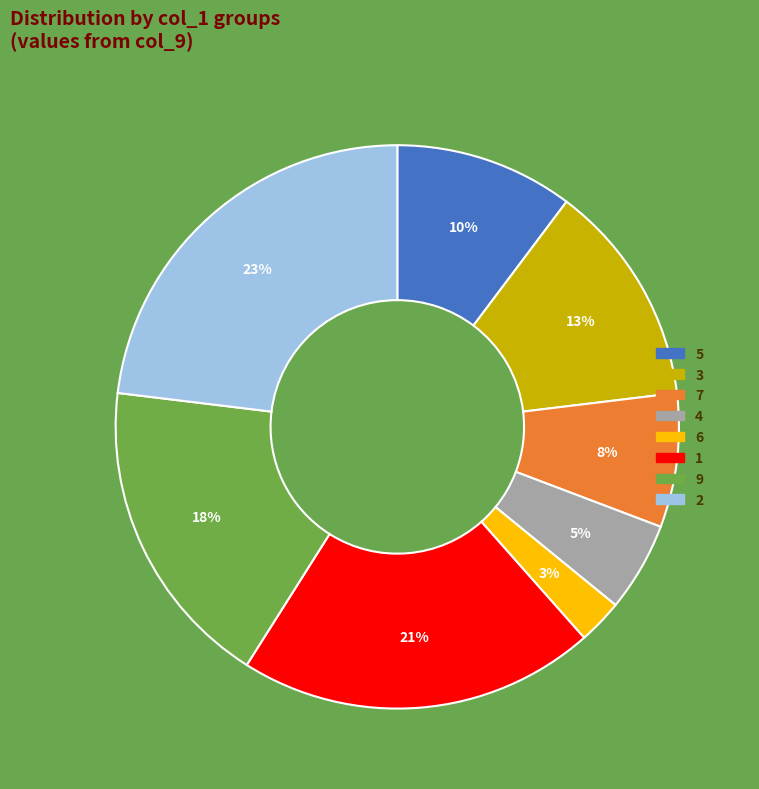

How many segments does this pie chart have?

8